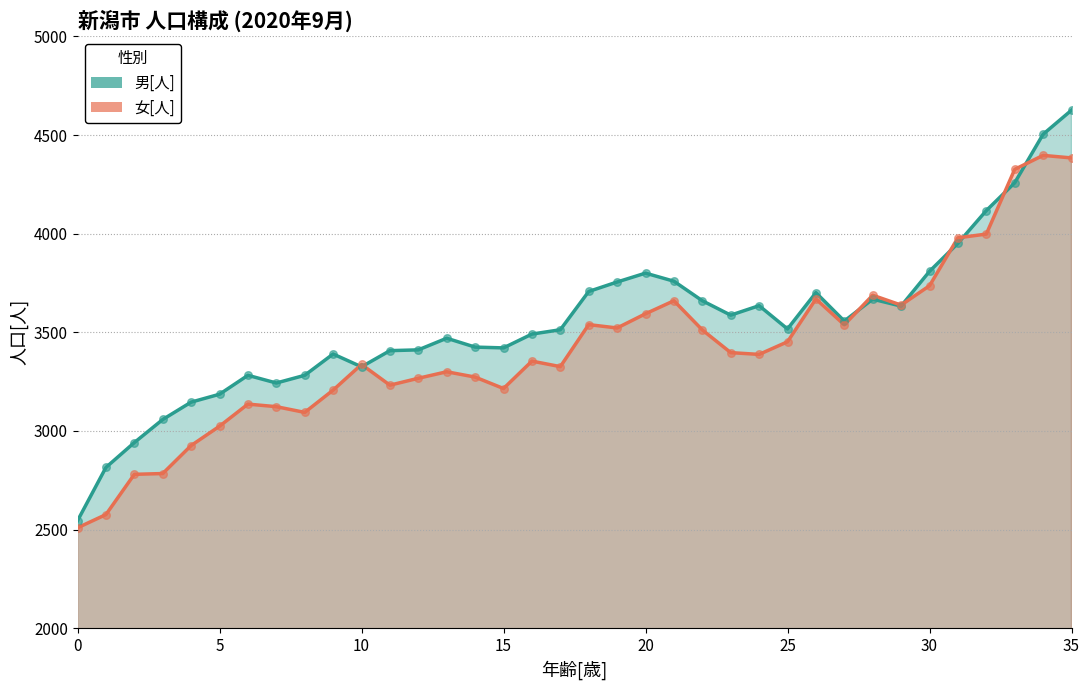

What is the total value across all series at 29?

7271